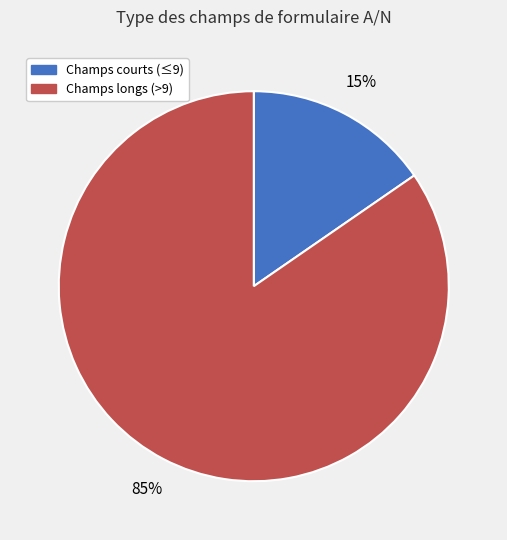

To the nearest percent, what is the average slice percentage?

50%